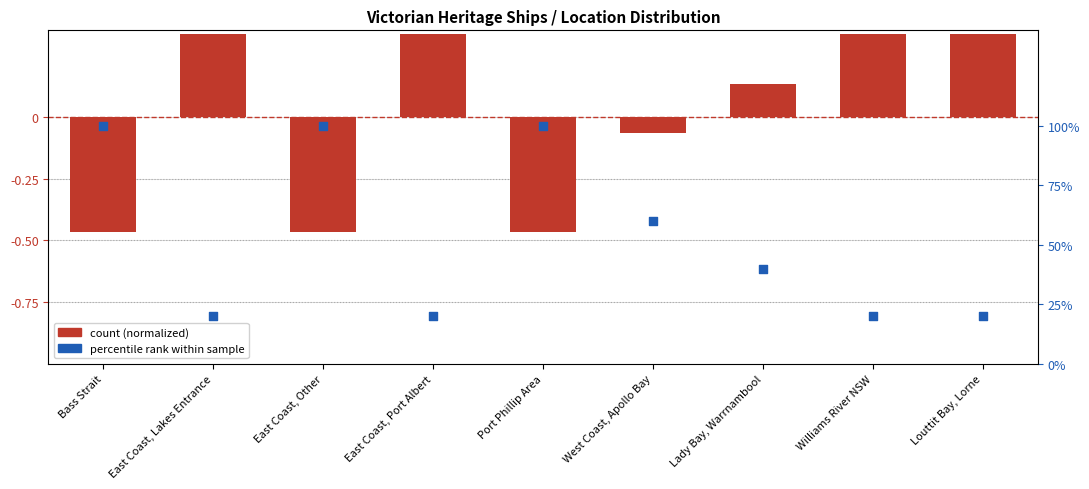

Which series has the largest Y range (max minus min)?

count (normalized)